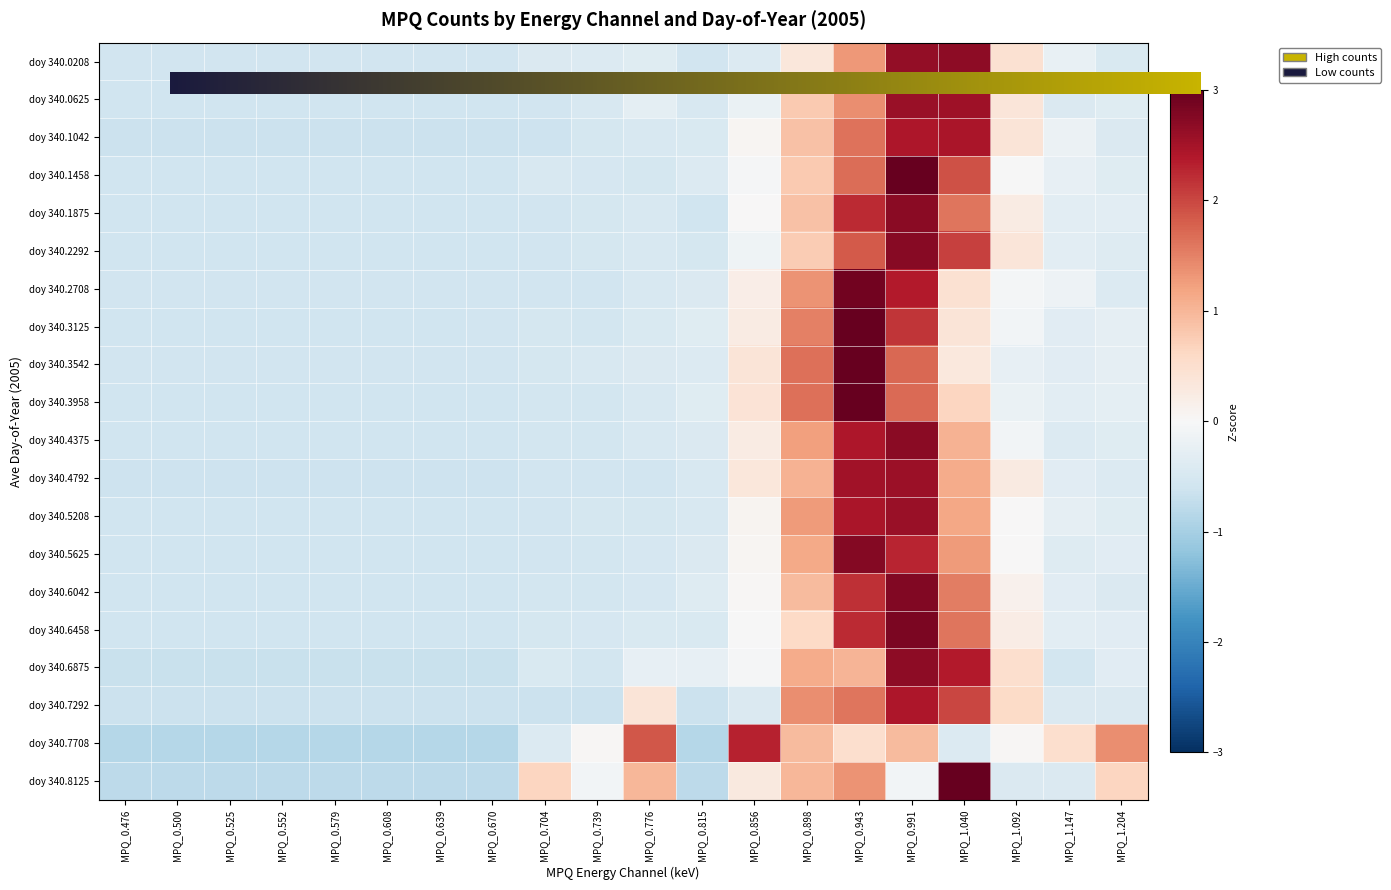

Which has a higher value, MPQ_1.092 or MPQ_0.739?

MPQ_1.092